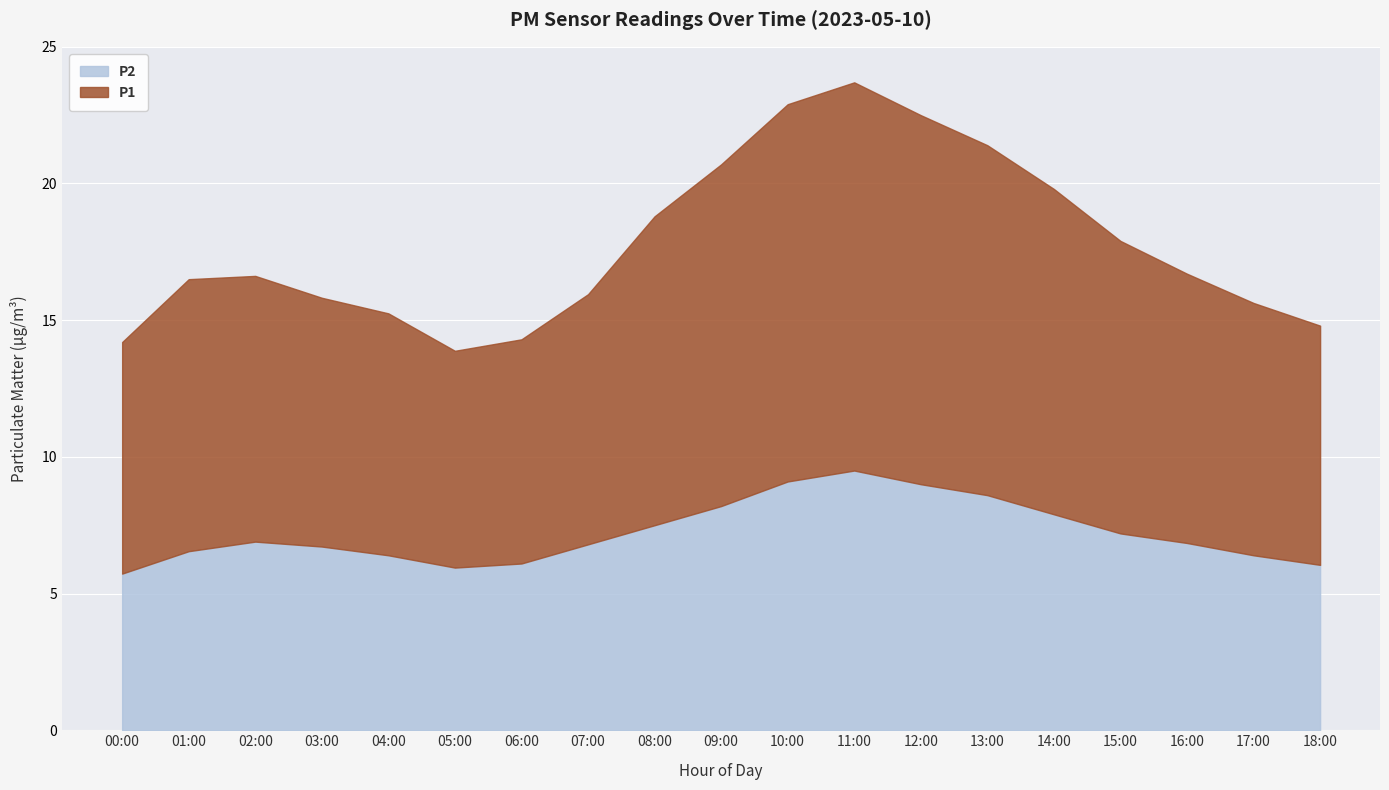

Rank the categories by P2 value from highest to lowest.

11:00, 10:00, 12:00, 13:00, 09:00, 14:00, 08:00, 15:00, 02:00, 16:00, 07:00, 03:00, 01:00, 04:00, 17:00, 06:00, 18:00, 05:00, 00:00